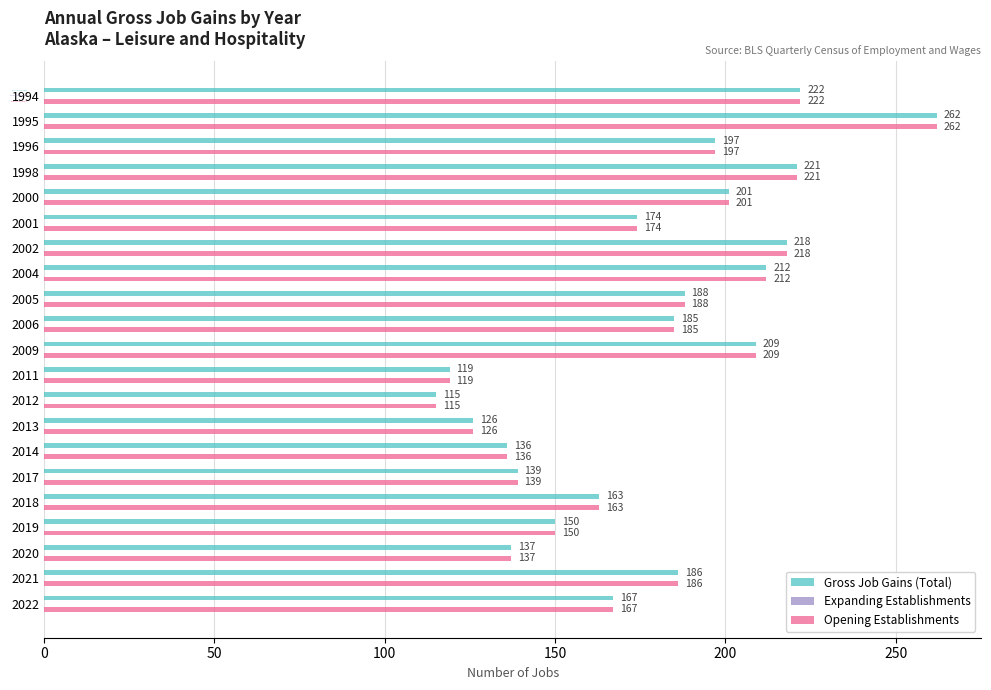

The value of Gross Job Gains (Total) at 2022 is 167. True or false?

True